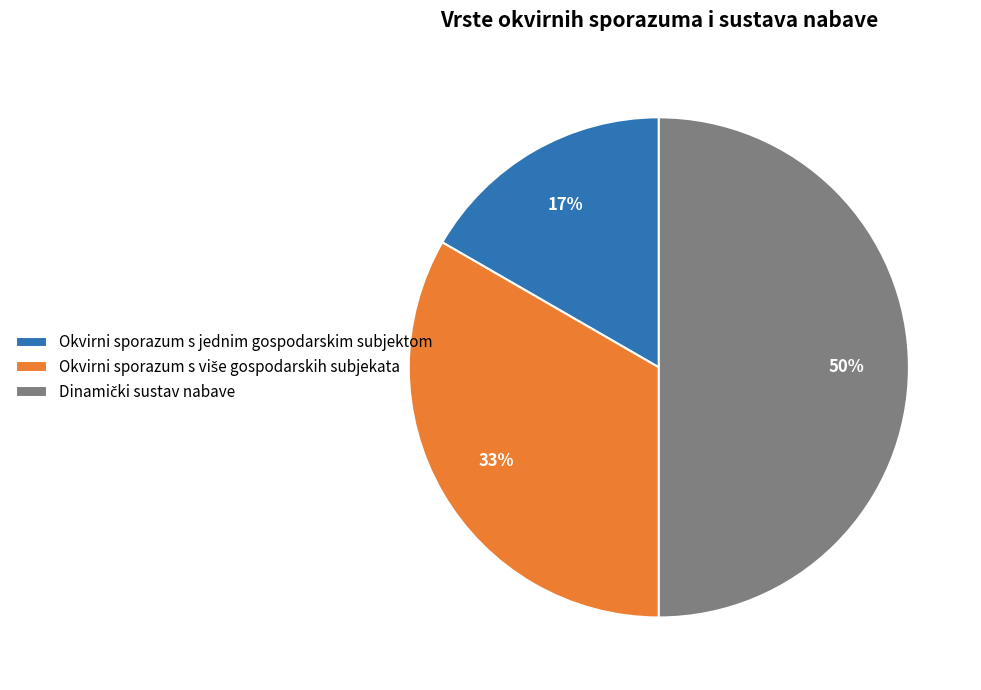

True or false: Okvirni sporazum s jednim gospodarskim subjektom accounts for 26% of the total.

False